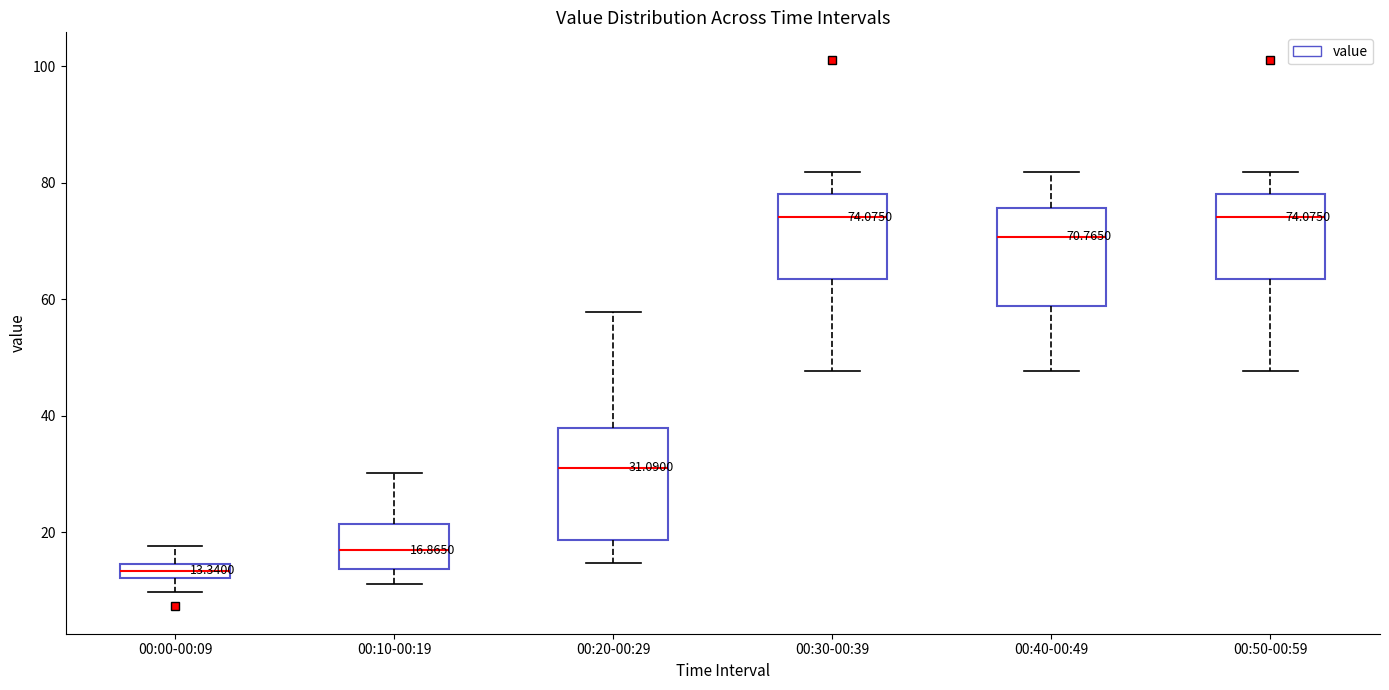

Which box is the tallest, from its lower edge to its upper edge?

00:20-00:29